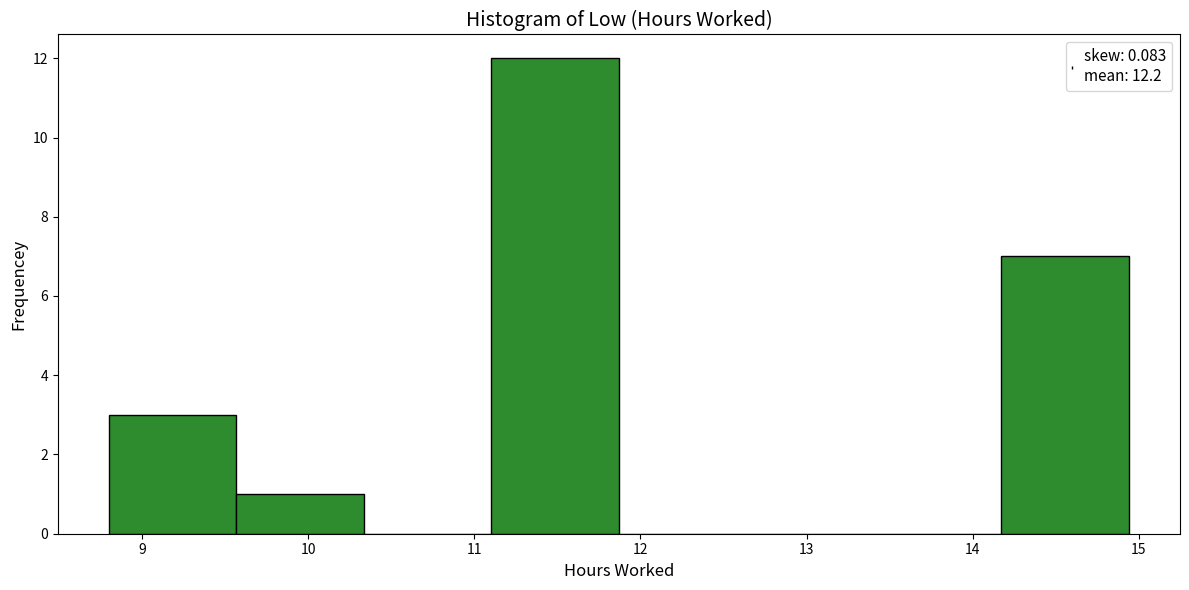

How tall is the bar that spans 9.6 to 10.3 on the x-axis? Neither the bar edges nor the heights are printed on the chart, so give them approximately, as read against the axes.

1